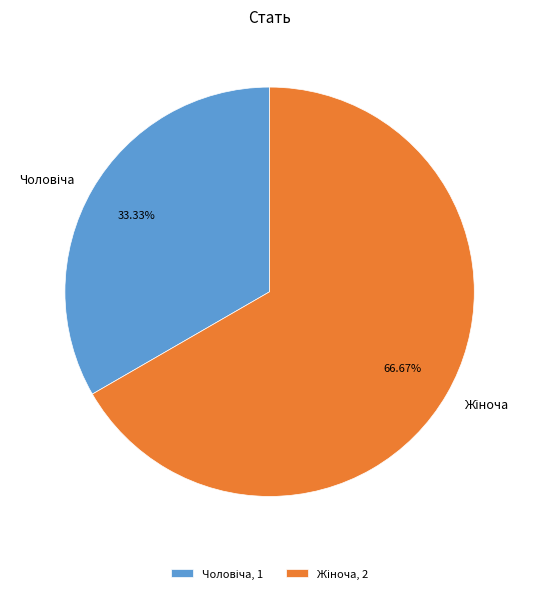

Is there a majority slice in this chart?

Yes